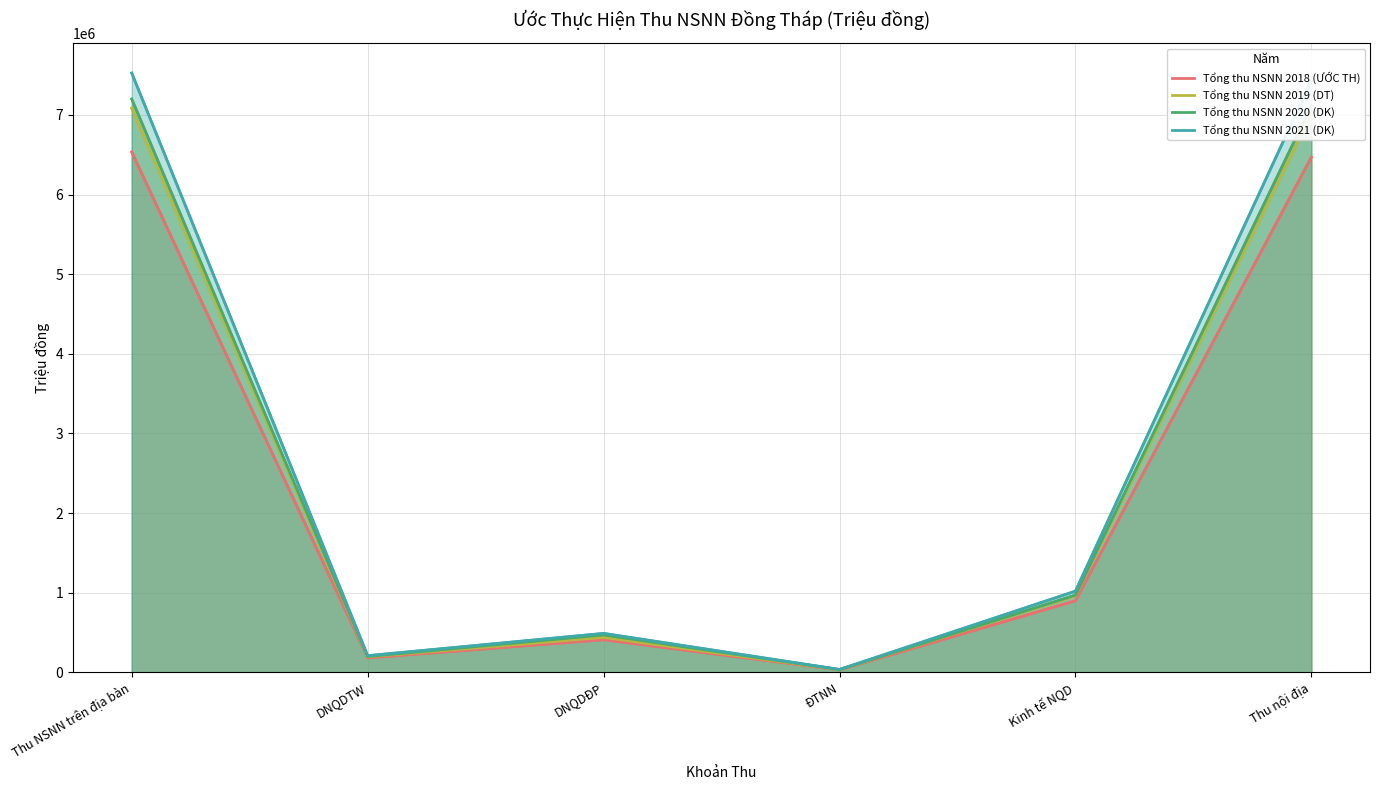

True or false: Tổng thu NSNN 2018 (ƯỚC TH) and Tổng thu NSNN 2021 (DK) intersect in this chart.

False